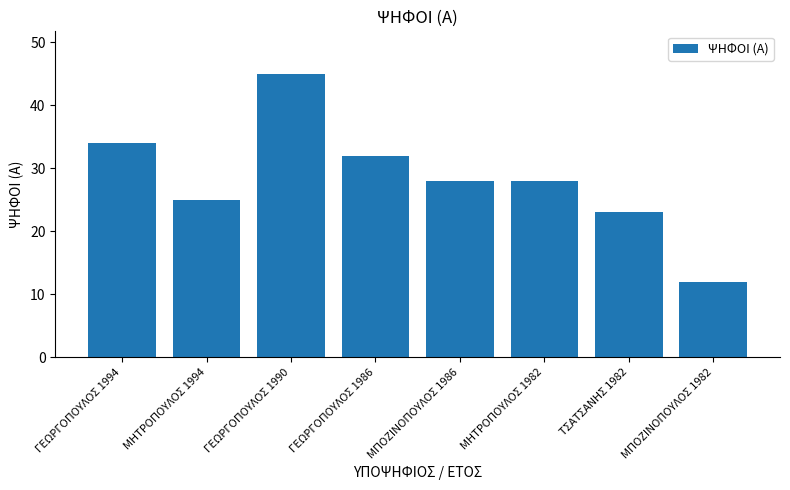

What position from the left is ΜΠΟΖΙΝΟΠΟΥΛΟΣ 1982?

8